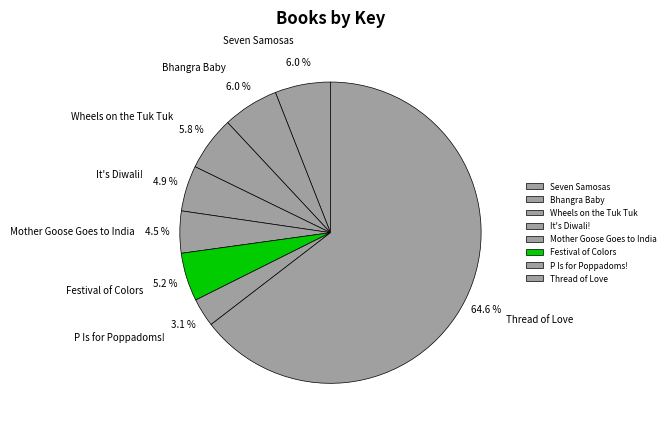

Does Thread of Love account for over 50% of the chart?

Yes